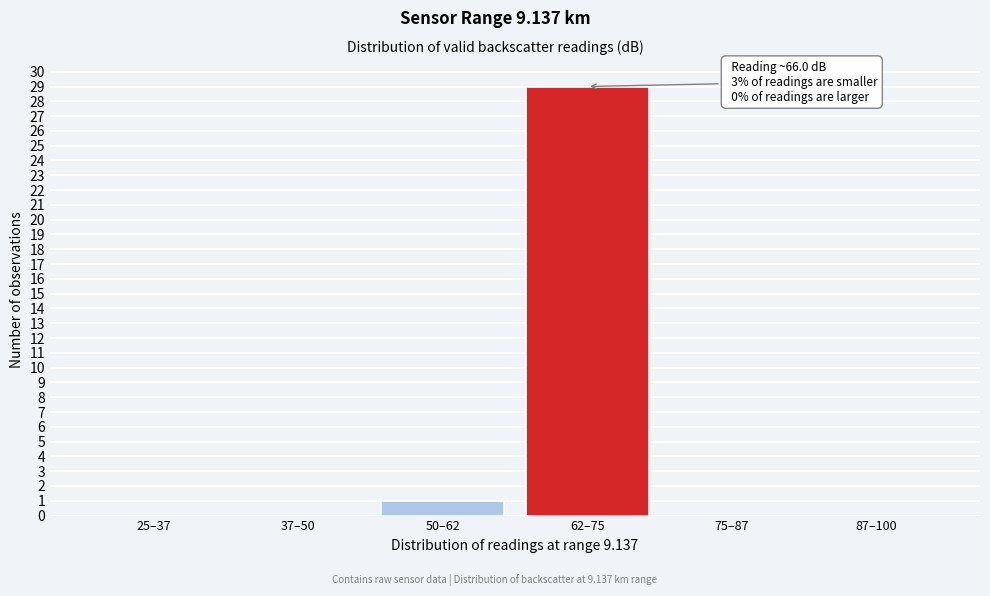

Reading left to right, what are all the values shown in this chart?

25–37=0	37–50=0	50–62=1	62–75=29	75–87=0	87–100=0